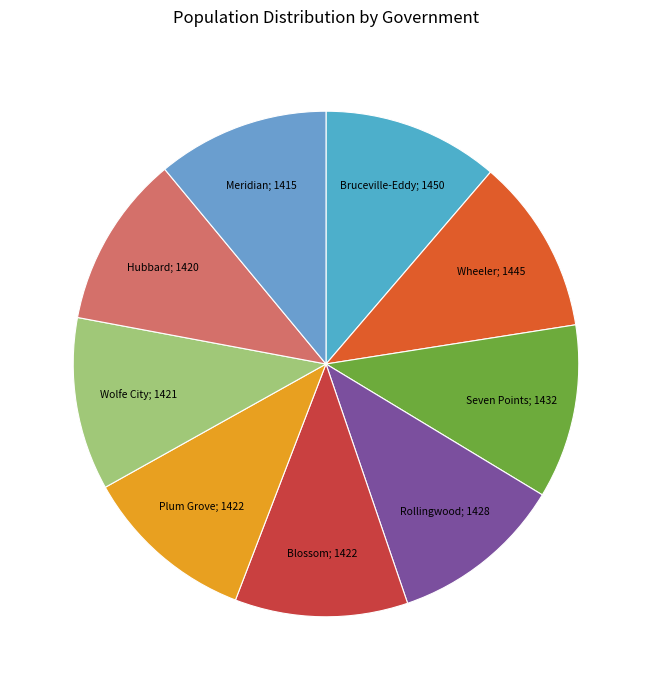

Count the number of slices in the pie.

9